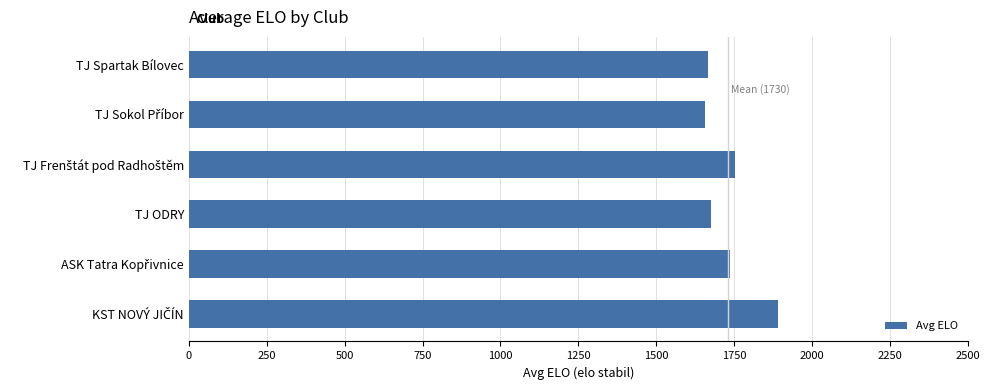

How many bars are there in total?

6